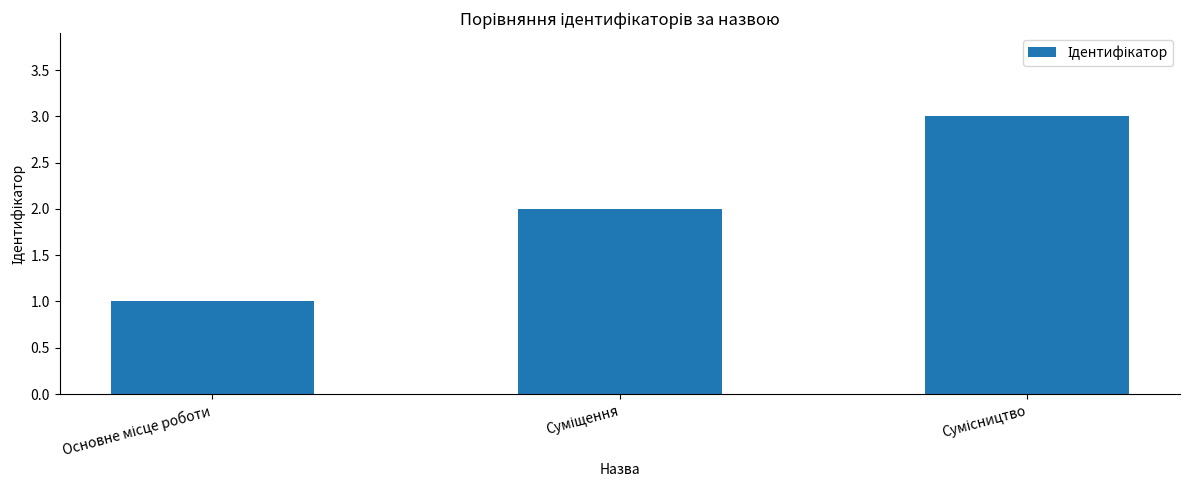

How many data points are less than 2?

1